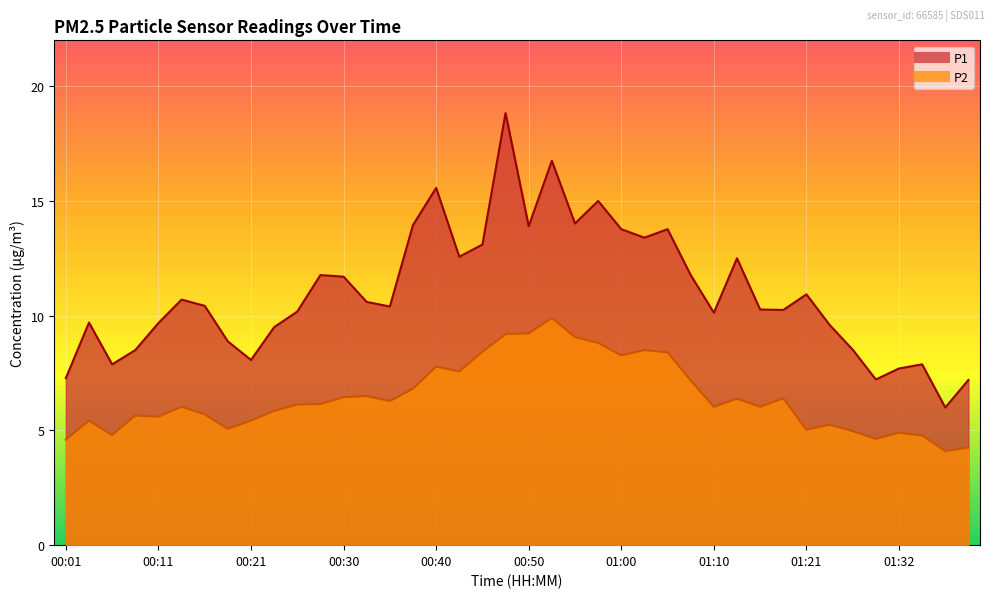

Which series has the largest range (max minus min)?

P1